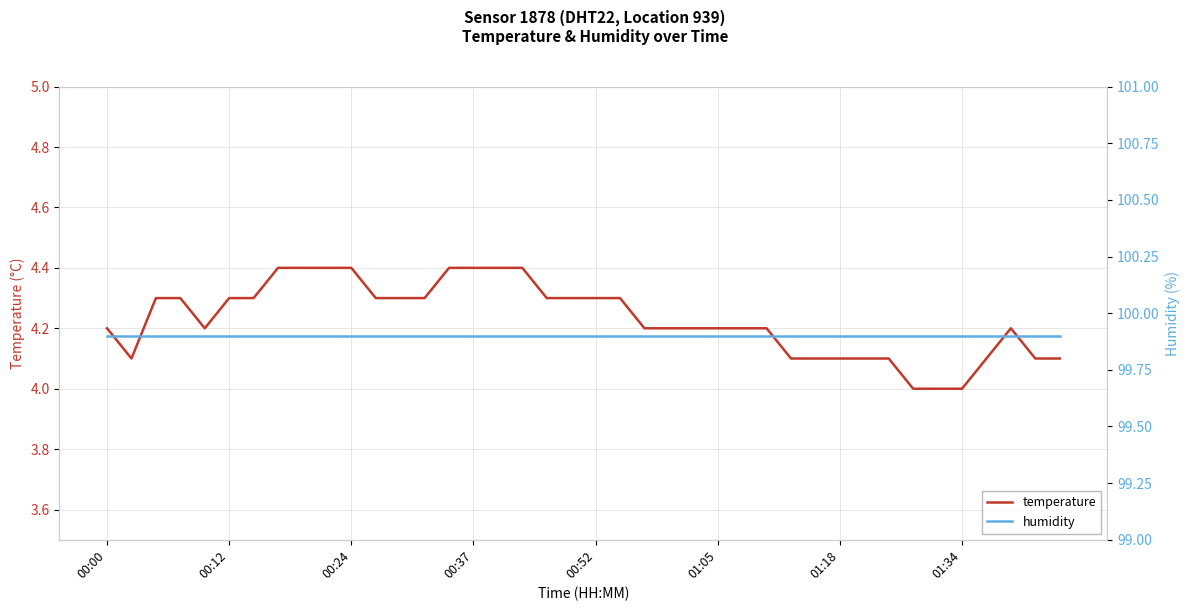

Reading left to right, extract all data points from this chart.

temperature: 4.2	4.1	4.3	4.3	4.2	4.3	4.3	4.4	4.4	4.4	4.4	4.3	4.3	4.3	4.4	4.4	4.4	4.4	4.3	4.3	4.3	4.3	4.2	4.2	4.2	4.2	4.2	4.2	4.1	4.1	4.1	4.1	4.1	4.0	4.0	4.0	4.1	4.2	4.1	4.1
humidity: 99.9	99.9	99.9	99.9	99.9	99.9	99.9	99.9	99.9	99.9	99.9	99.9	99.9	99.9	99.9	99.9	99.9	99.9	99.9	99.9	99.9	99.9	99.9	99.9	99.9	99.9	99.9	99.9	99.9	99.9	99.9	99.9	99.9	99.9	99.9	99.9	99.9	99.9	99.9	99.9